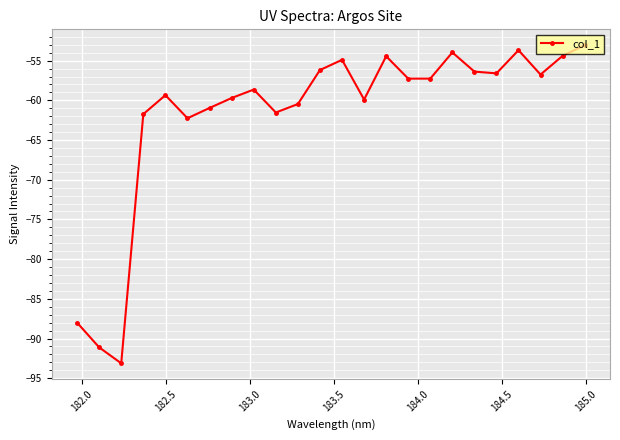

What is the value of the 5th point from the left?

-59.3